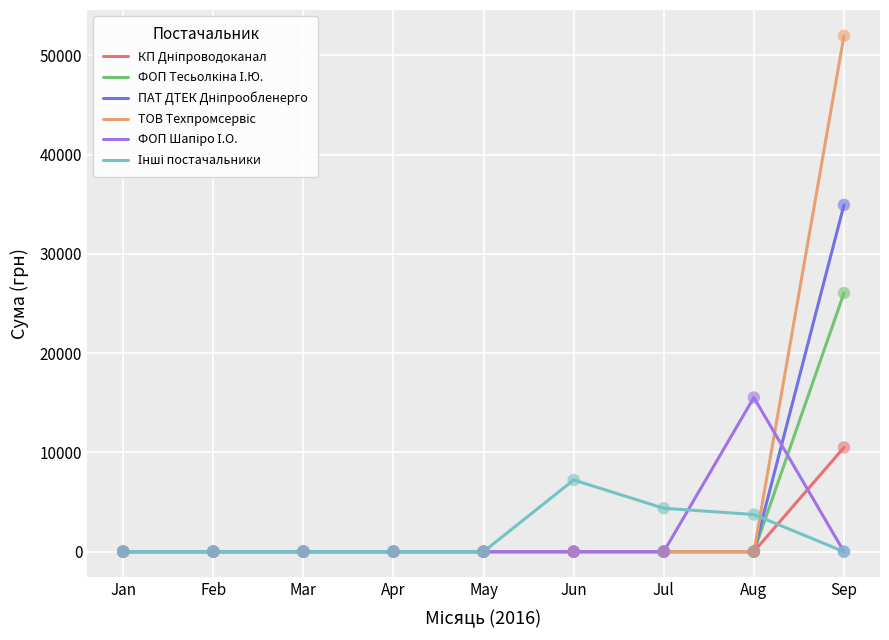

At which category is the sum across all series the highest?

Sep